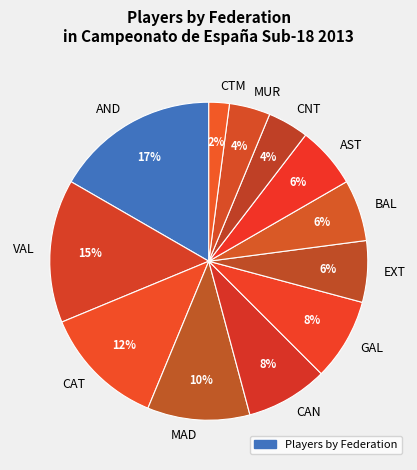

How many segments does this pie chart have?

12